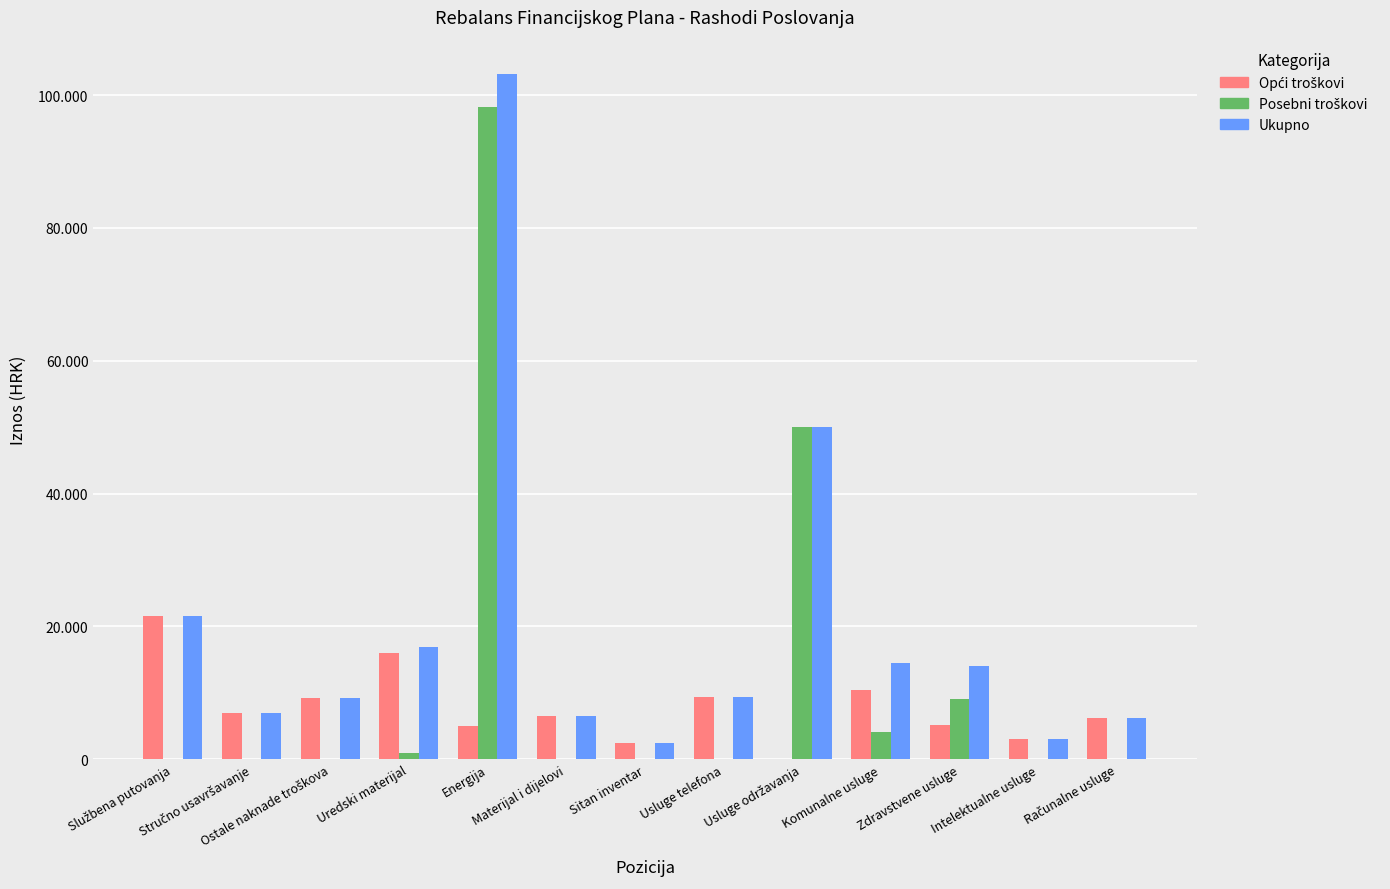

Are the bars grouped side by side (vs. stacked)?

Yes